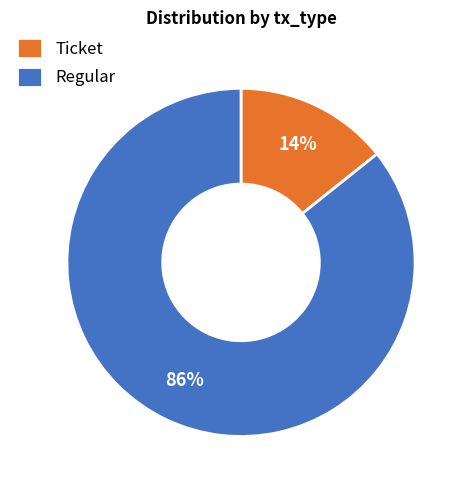

Is it true that Regular is 86% of the pie?

True